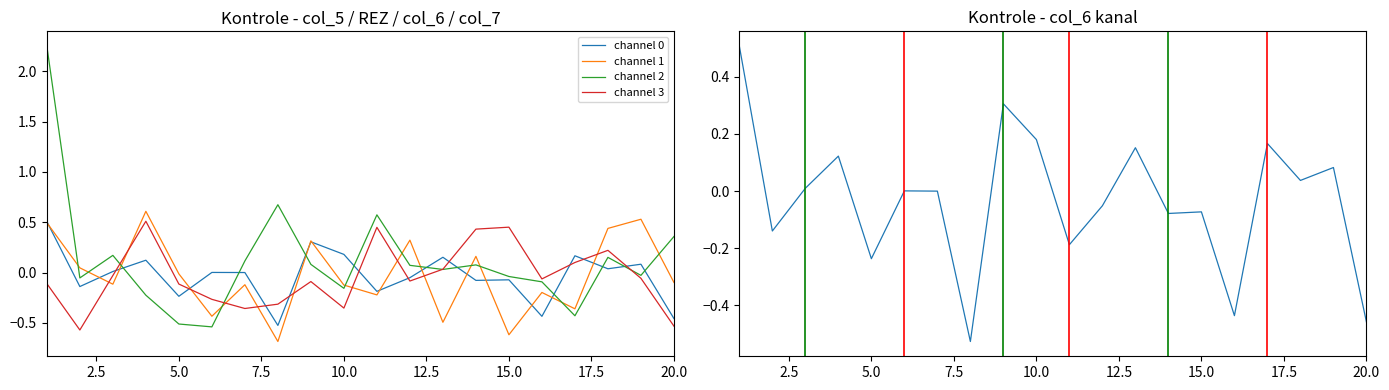

Is it true that channel 0 equals -0.6 at 20.0?

False